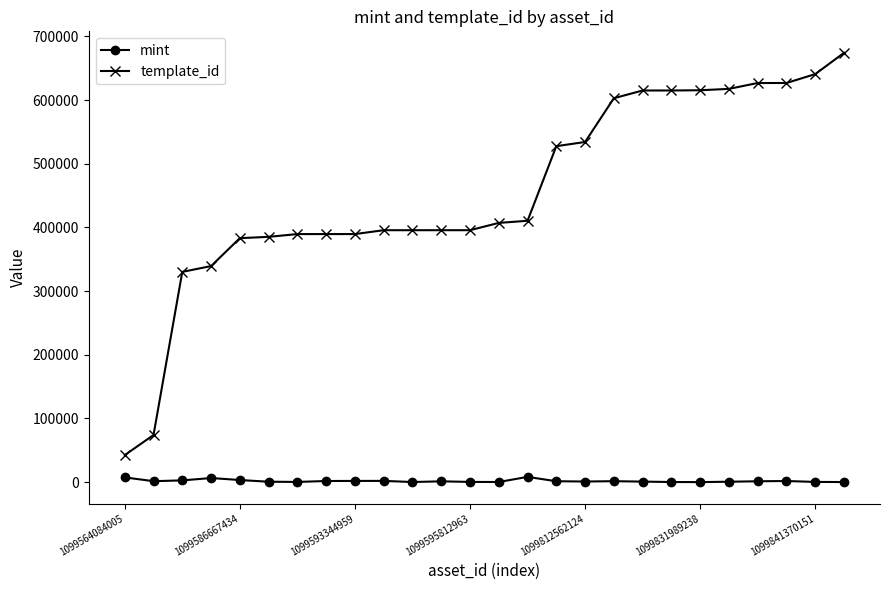

At how many categories does at least one series exceed 489997?

11